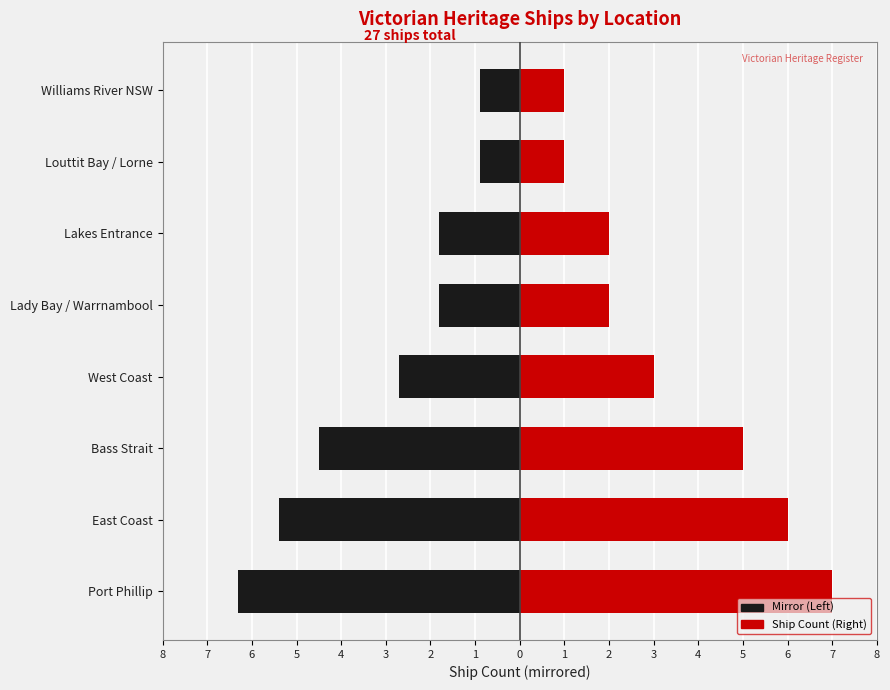

How many data points does each series have?

8